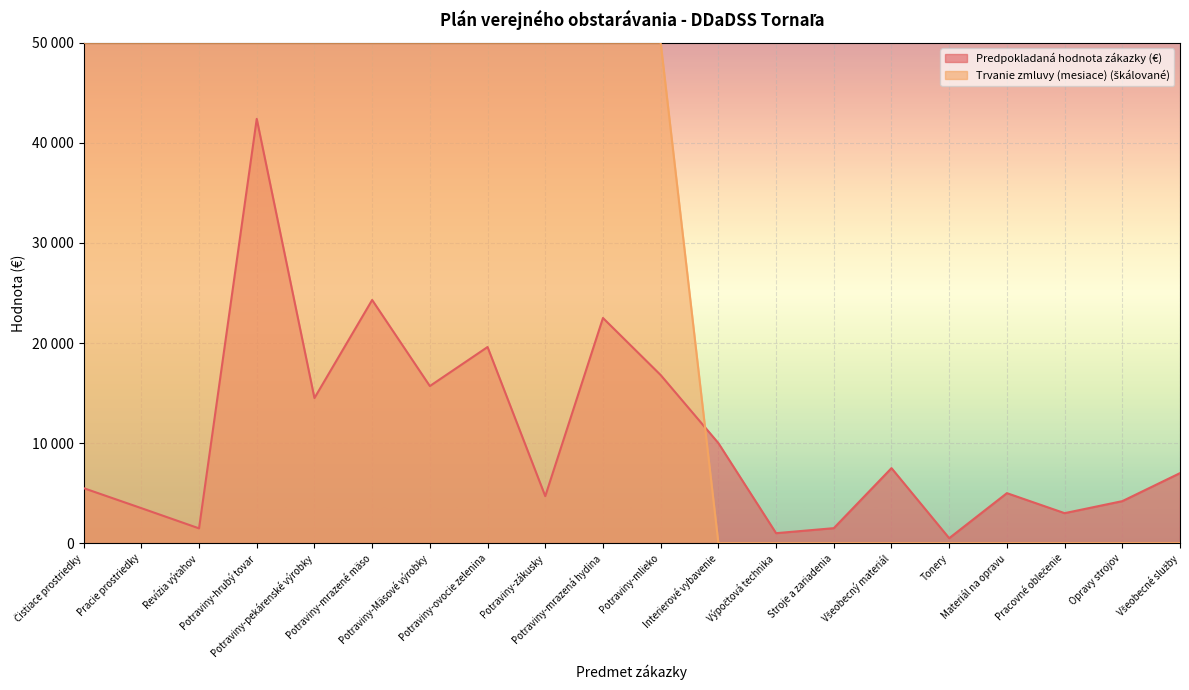

Reading left to right, transcribe all the data shown in this chart.

Predpokladaná hodnota zákazky (€): 5500	3500	1480	42400	14500	24300	15700	19600	4700	22500	16800	10000	1000	1500	7500	500	5000	3000	4200	7000
Trvanie zmluvy (mesiace): 50000	50000	50000	50000	50000	50000	50000	50000	50000	50000	50000	0	0	0	0	0	0	0	0	0